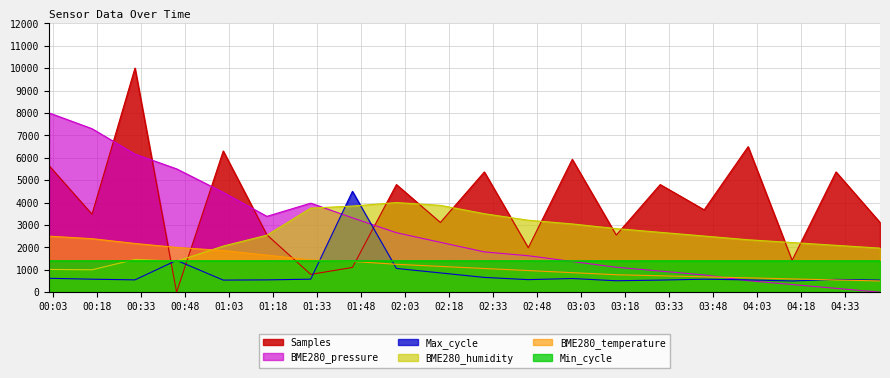

What is the difference between the second highest and second lowest values in the BME280_humidity series?

2858.9